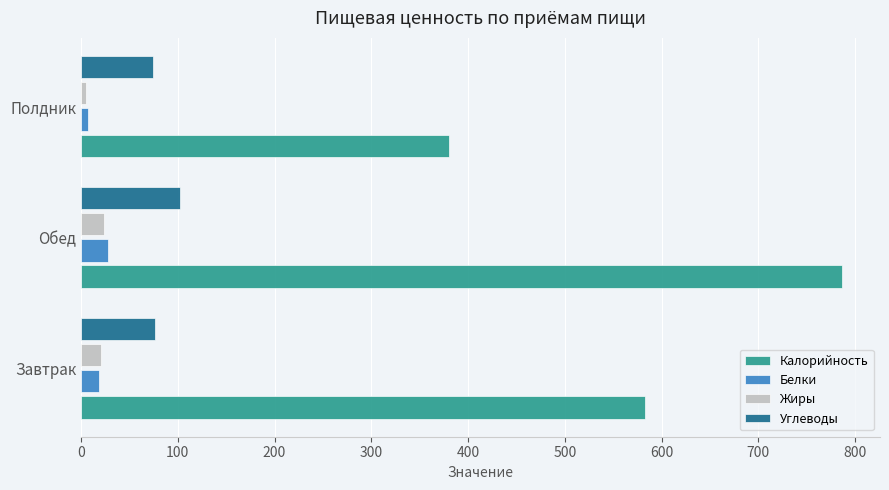

What is the greatest value displayed?

786.5